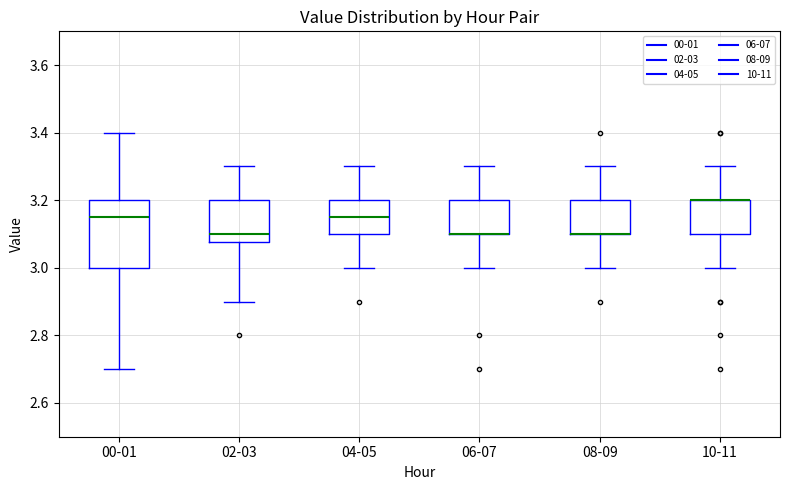

Which box is the tallest, from its lower edge to its upper edge?

00-01